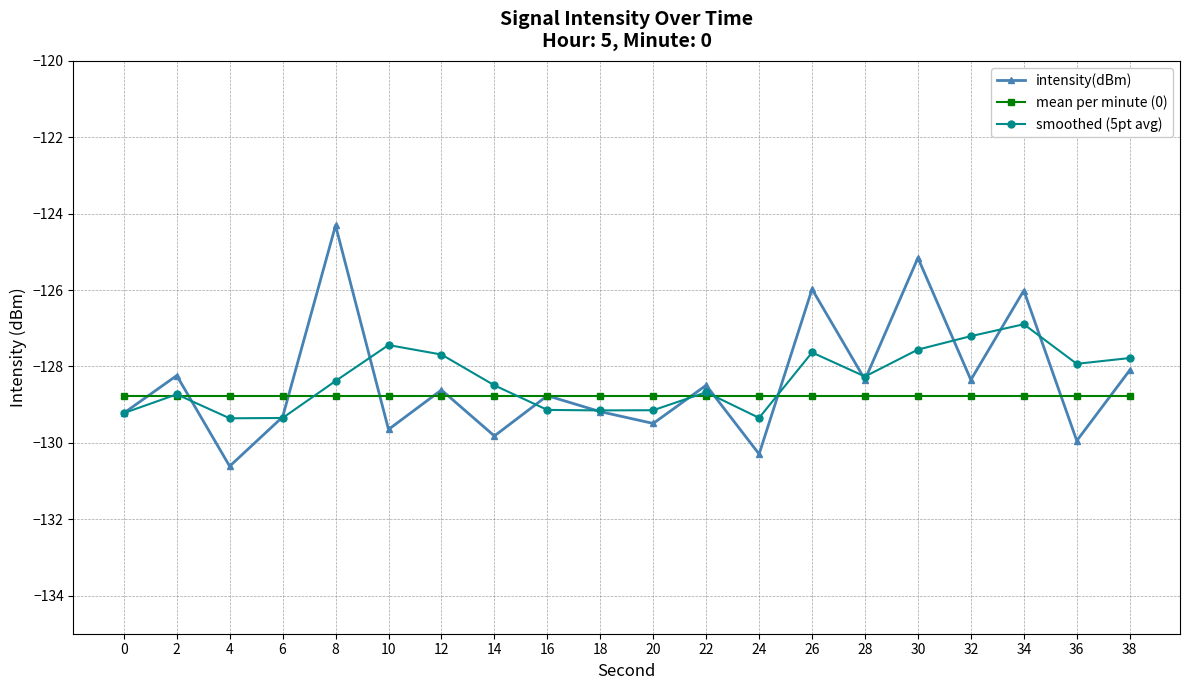

The value of intensity(dBm) at 22 is -227.4. True or false?

False